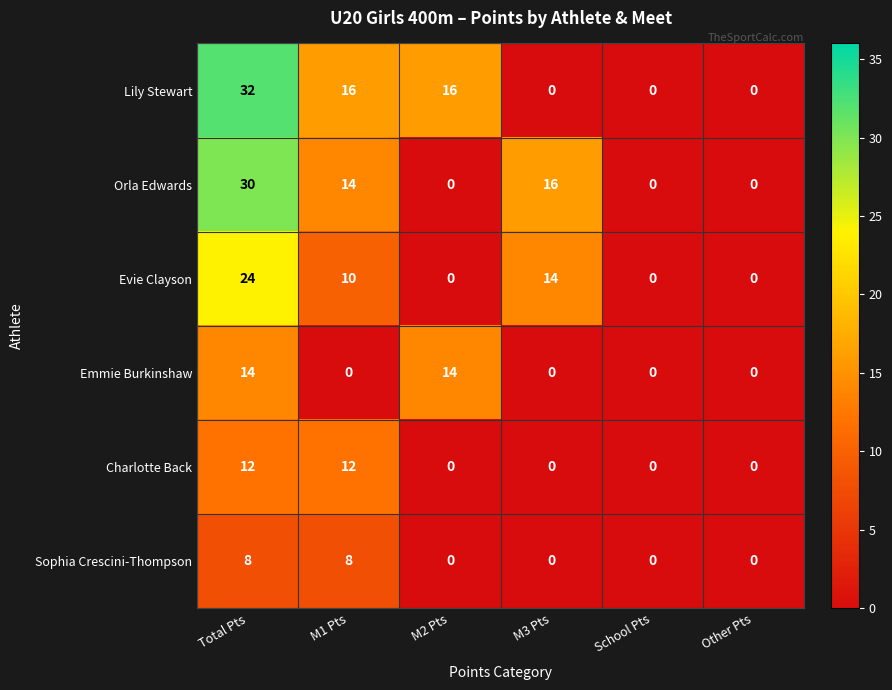

True or false: Emmie Burkinshaw has a value of 14 at Total Pts.

True